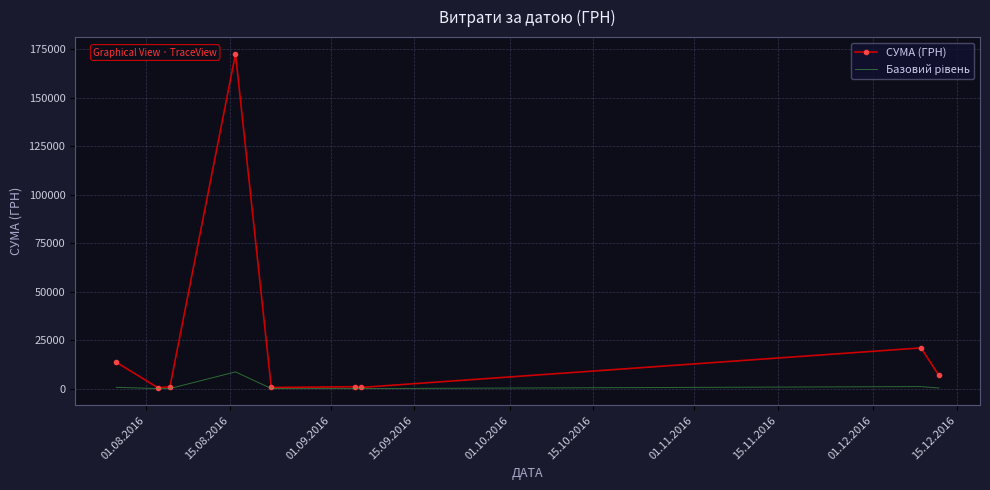

What is the greatest value displayed?

172695.9